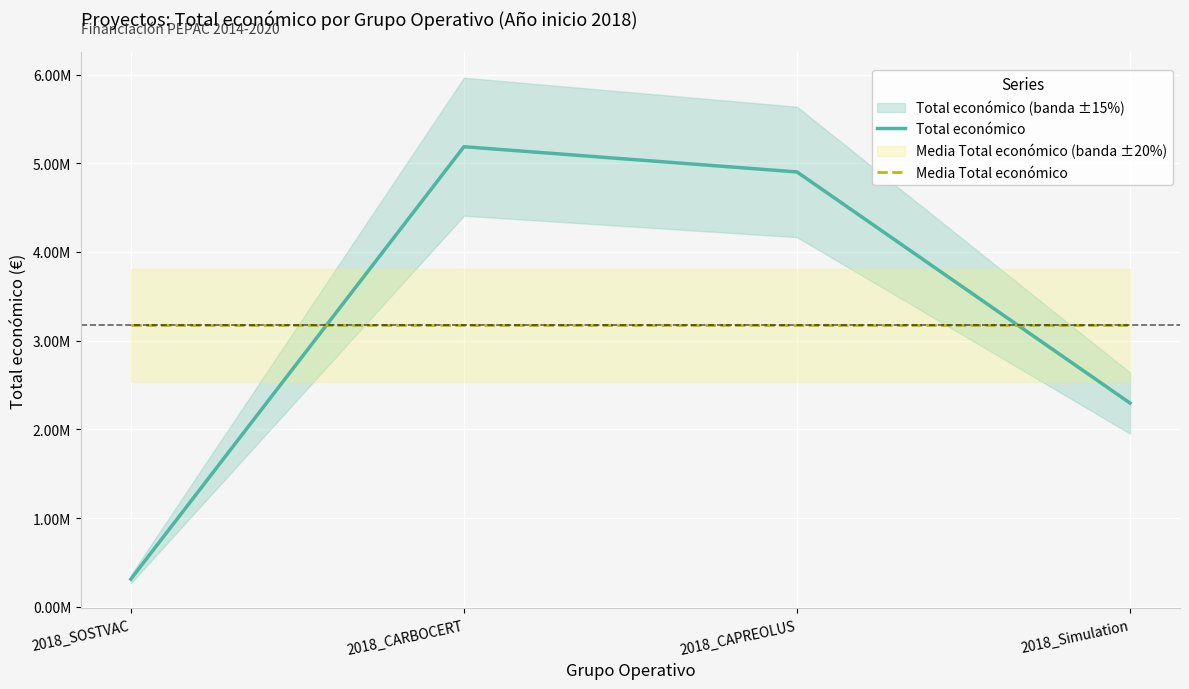

In Total económico, how many points are higher than both neighbors (excluding endpoints)?

1